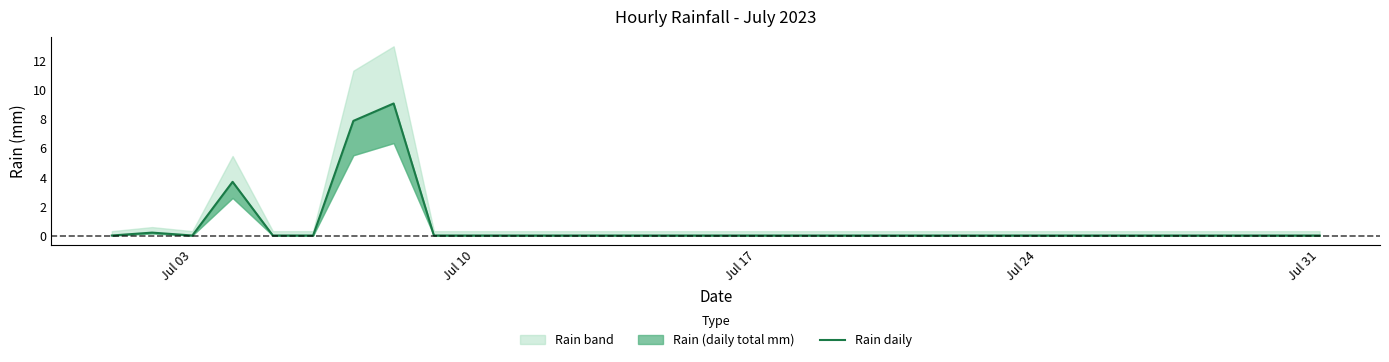

The value at 28 is 3.5. True or false?

False